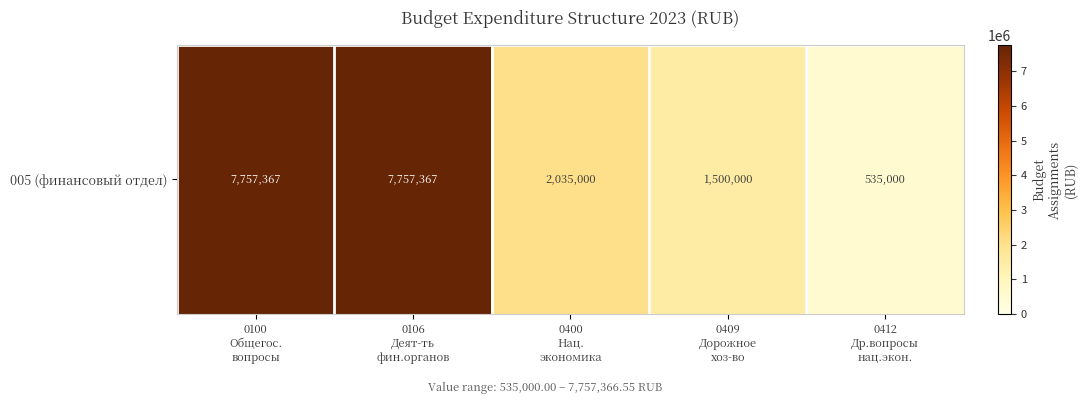

What is the average value?

3916946.6